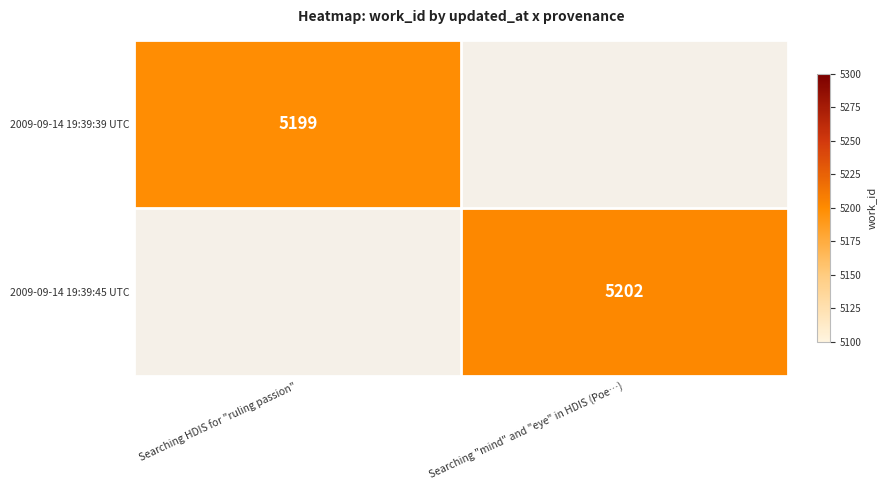

What is the minimum value shown in the chart?

5199.0